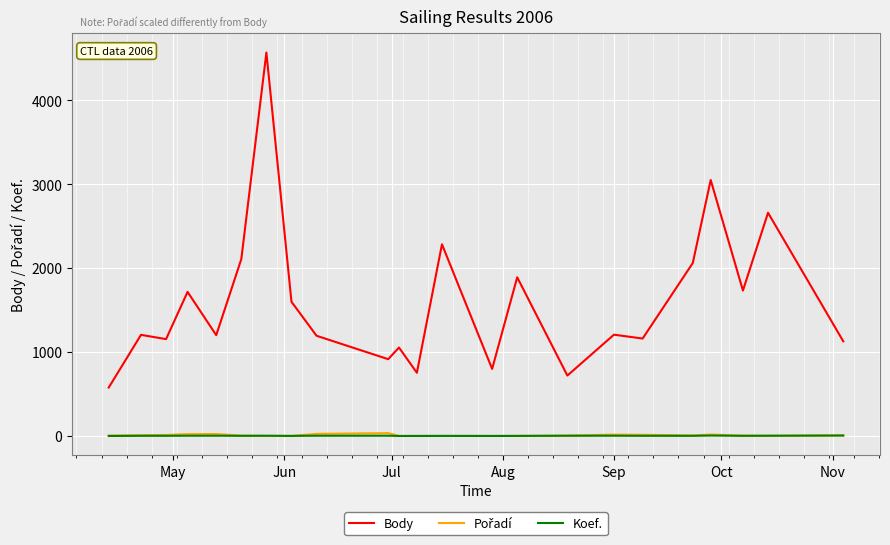

Which series has the widest spread of values?

Body